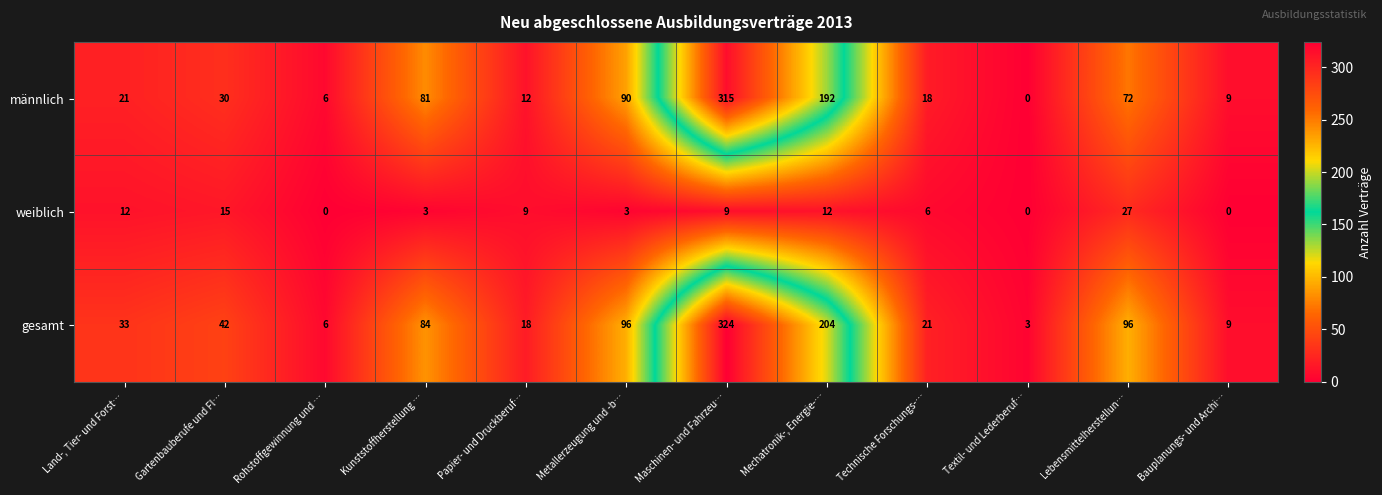

What is the maximum value for männlich?

315